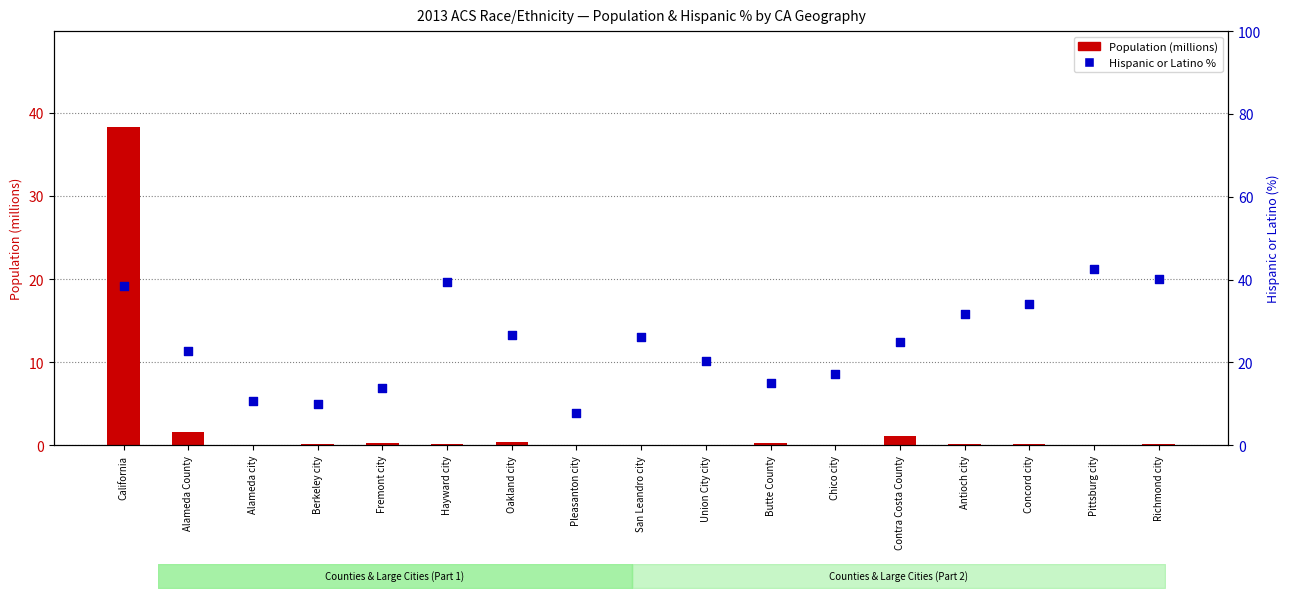

Which series contains the highest Y value?

Hispanic % (percent)